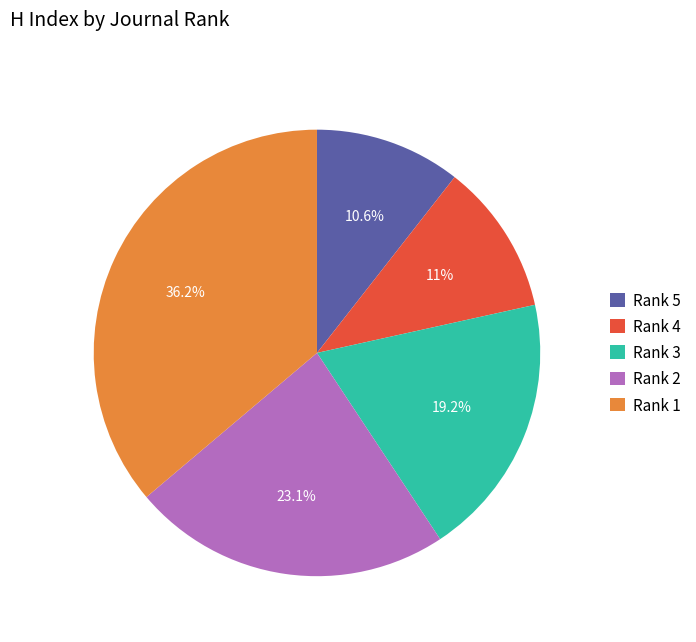

Count the number of slices in the pie.

5